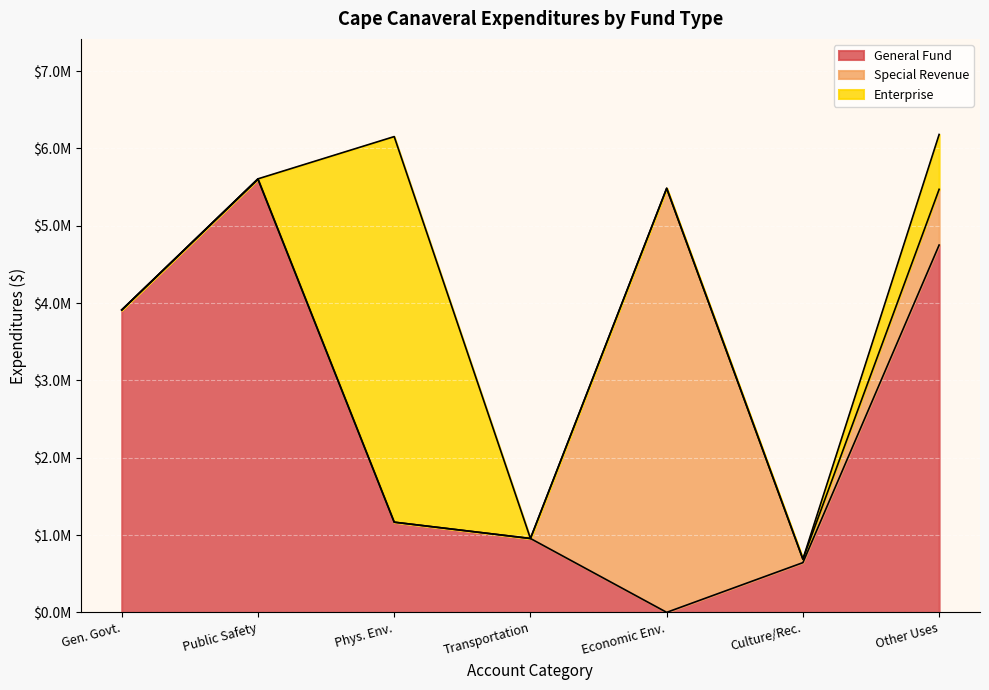

Does the chart display data point markers on the line(s)?

No